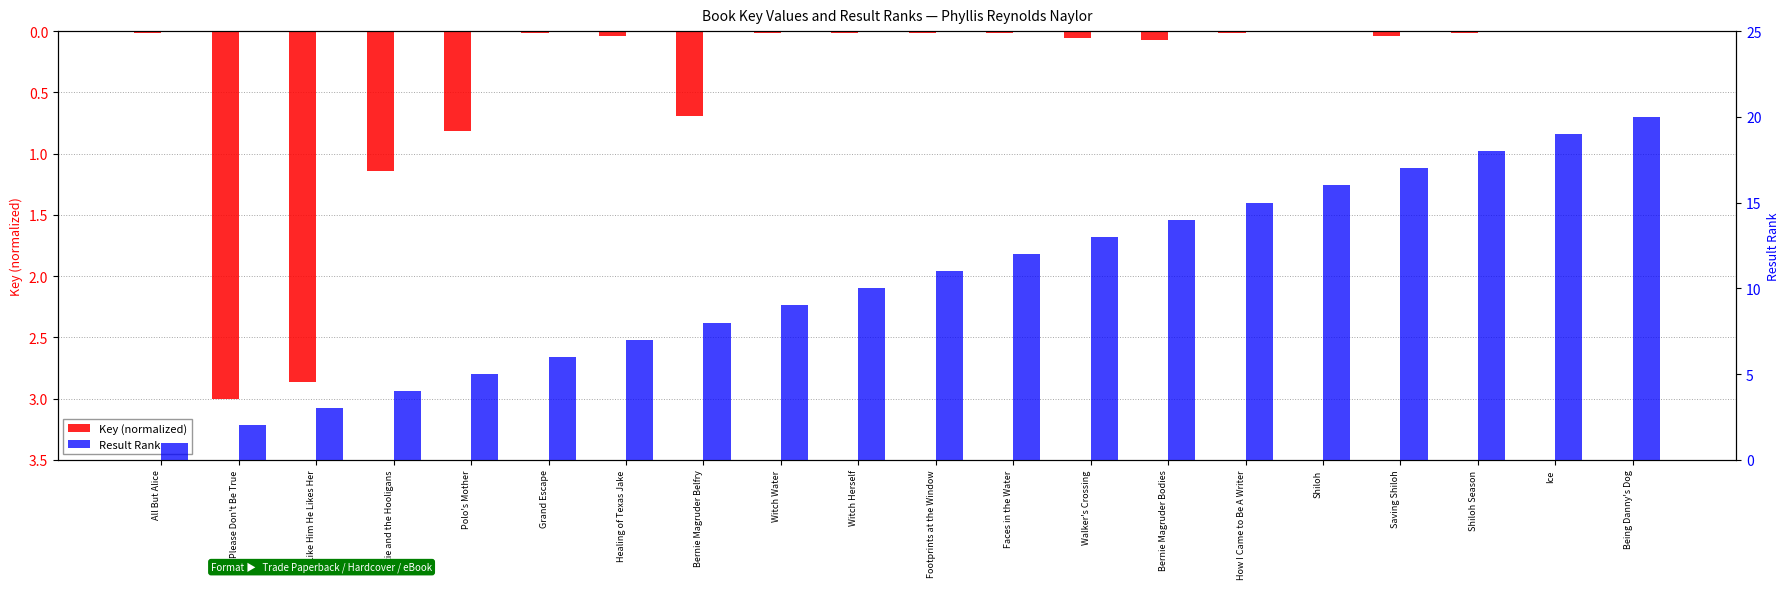

At which label does Result Rank reach its peak?

Being Danny's Dog